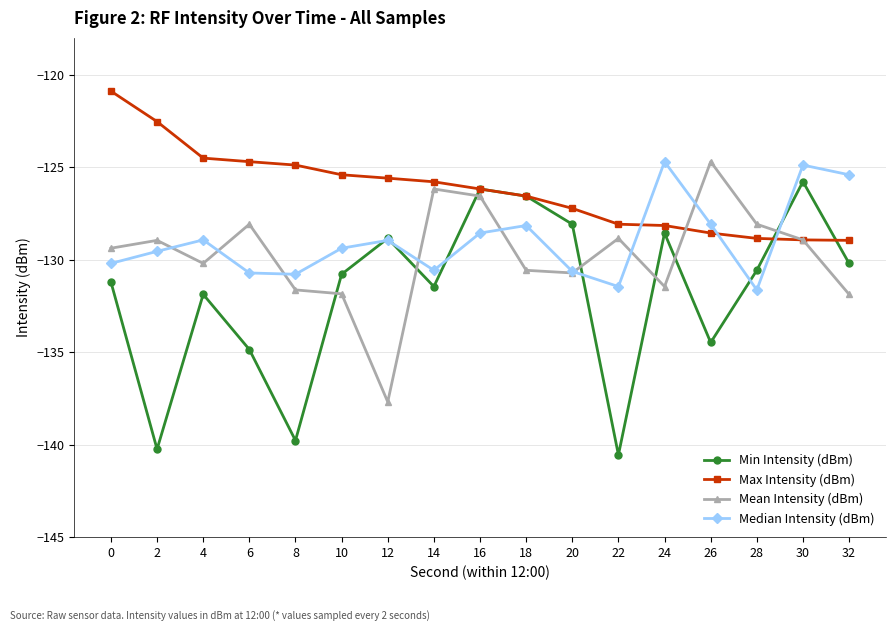

Which series has the widest spread of values?

Min Intensity (dBm)